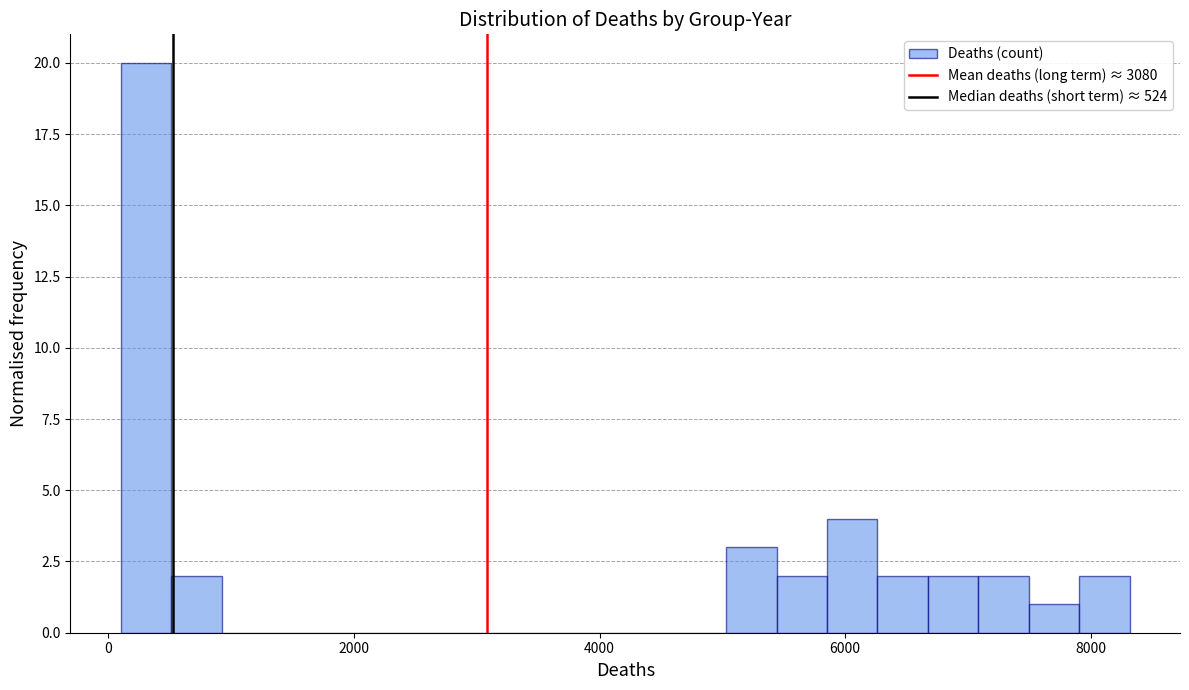

Around what value on the x-axis is the tallest bar? Give the approximate position of its centre, as read against the axis.

400